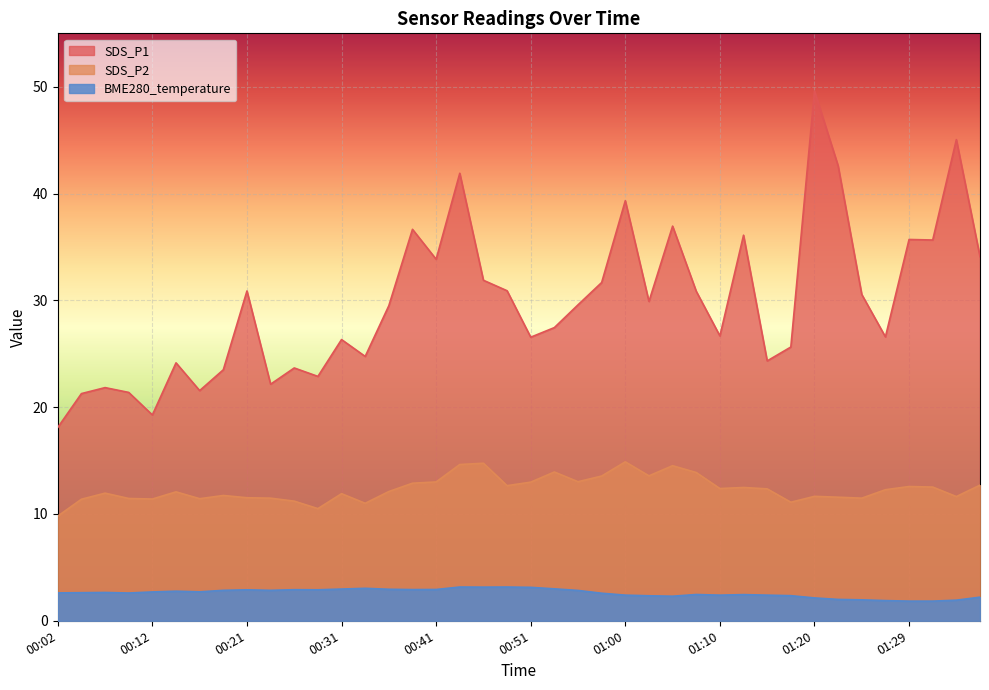

What is the total value across all series at 01:00?

56.6